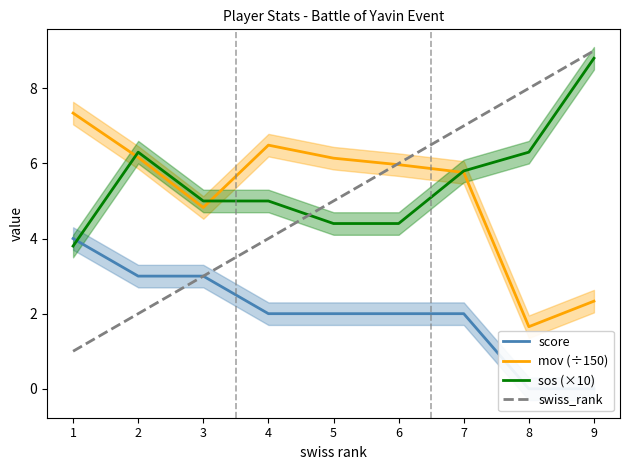

Reading right to left, transcribe all the data shown in this chart.

score: 9=0.0	8=0.0	7=2.0	6=2.0	5=2.0	4=2.0	3=3.0	2=3.0	1=4.0
mov (÷150): 9=2.3	8=1.7	7=5.8	6=6.0	5=6.1	4=6.5	3=4.8	2=6.2	1=7.3
sos (×10): 9=8.8	8=6.3	7=5.8	6=4.4	5=4.4	4=5.0	3=5.0	2=6.3	1=3.8
swiss_rank: 9=9.0	8=8.0	7=7.0	6=6.0	5=5.0	4=4.0	3=3.0	2=2.0	1=1.0